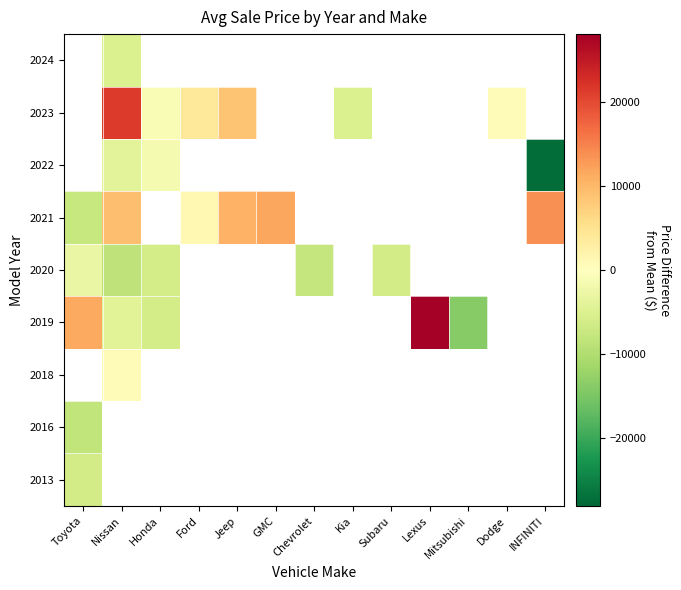

At which label is 2021 closest to 3076?

Ford